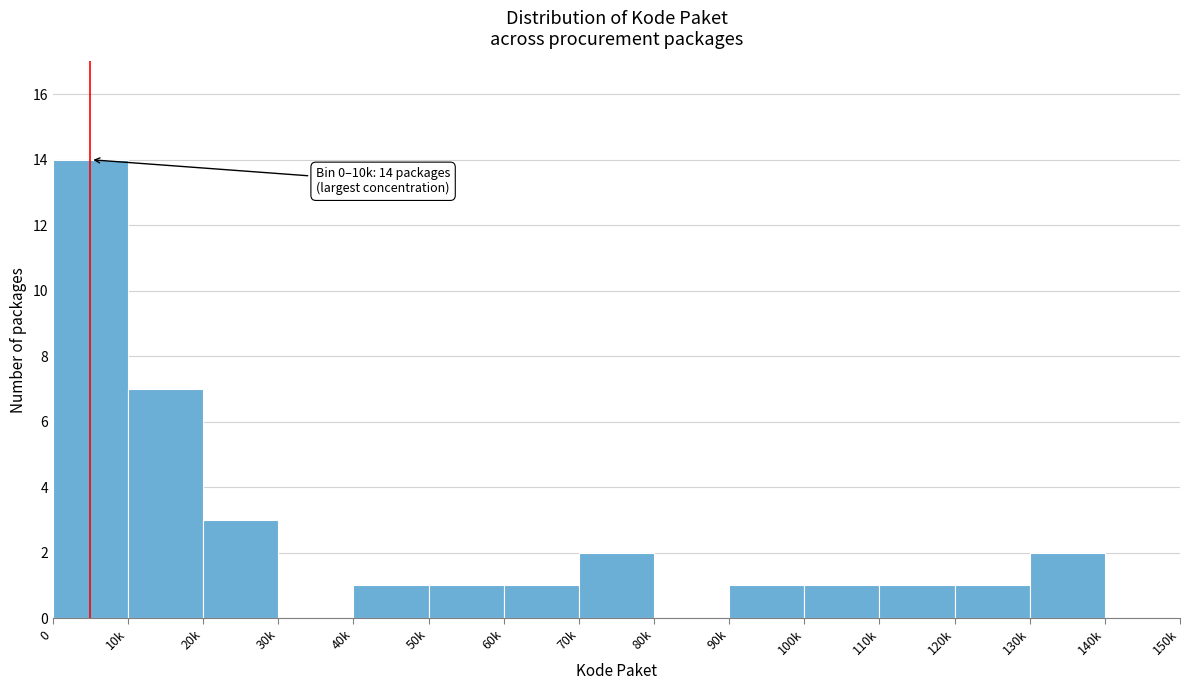

Reading left to right, transcribe all the data shown in this chart.

0=14	10k=7	20k=3	30k=0	40k=1	50k=1	60k=1	70k=2	80k=0	90k=1	100k=1	110k=1	120k=1	130k=2	140k=0